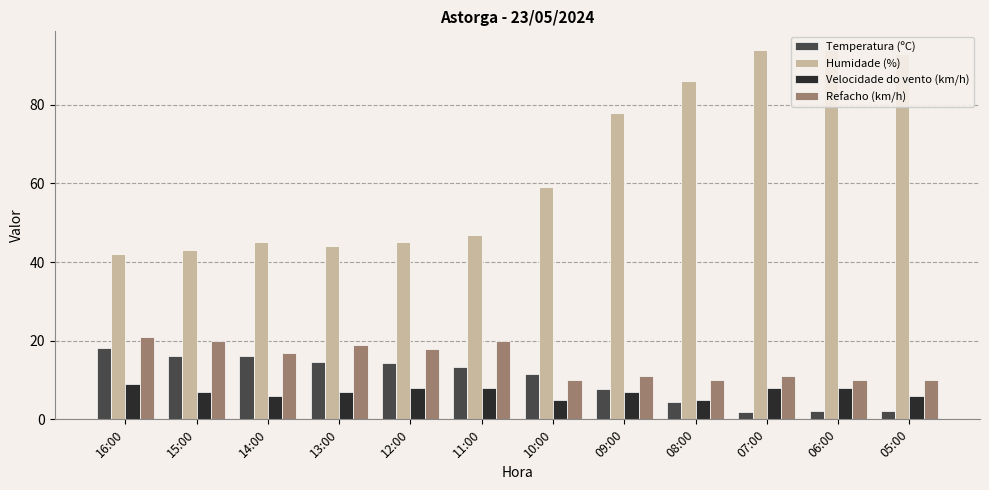

Where is Temperatura (ºC) nearest to the value 10?

10:00